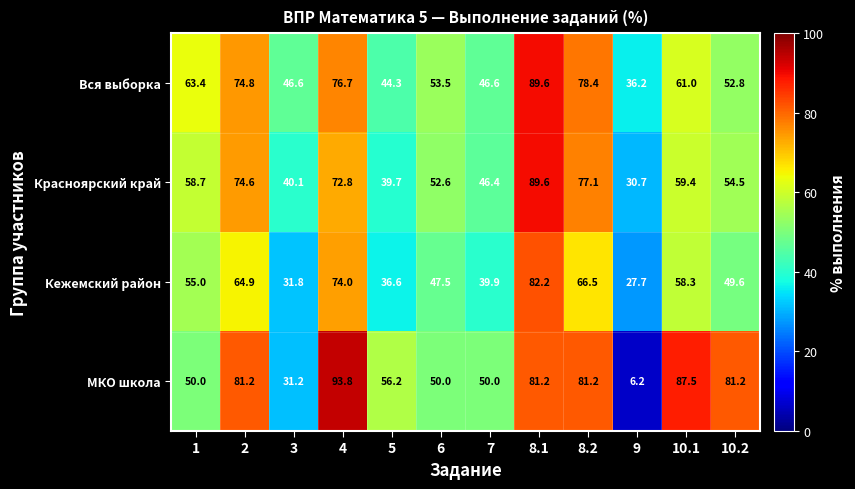

What is the sum of the МКО школа values at 3 and 6?

81.2